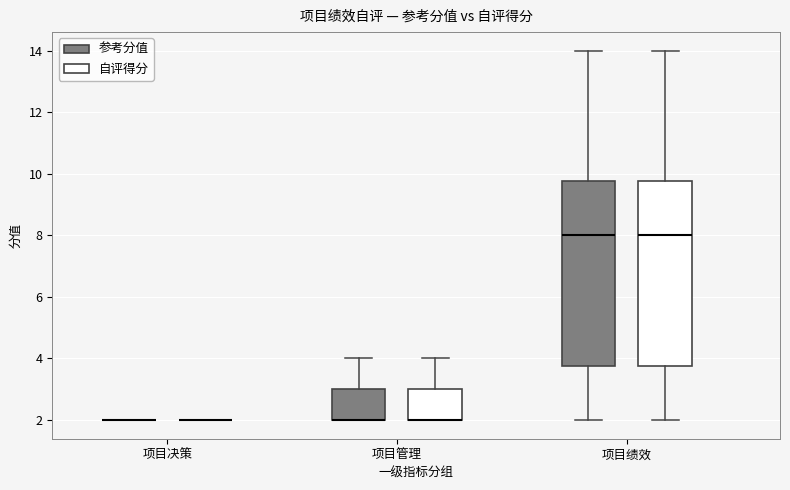

Reading left to right, read every box against the y-axis: the position of its median line, the range the box covers, and the ends of its whiskers. The values are not printed on the chart, so give them approximately, as read against the axis.

项目决策 (参考分值): box collapsed to a line at 2.0, whiskers 2.0 to 2.0
项目决策 (自评得分): box collapsed to a line at 2.0, whiskers 2.0 to 2.0
项目管理 (参考分值): median 2.0 (drawn on the box's lower edge), box 2.0 to 3.0, whiskers 2.0 to 4.0
项目管理 (自评得分): median 2.0 (drawn on the box's lower edge), box 2.0 to 3.0, whiskers 2.0 to 4.0
项目绩效 (参考分值): median 8.0, box 3.8 to 9.8, whiskers 2.0 to 14.0
项目绩效 (自评得分): median 8.0, box 3.8 to 9.8, whiskers 2.0 to 14.0